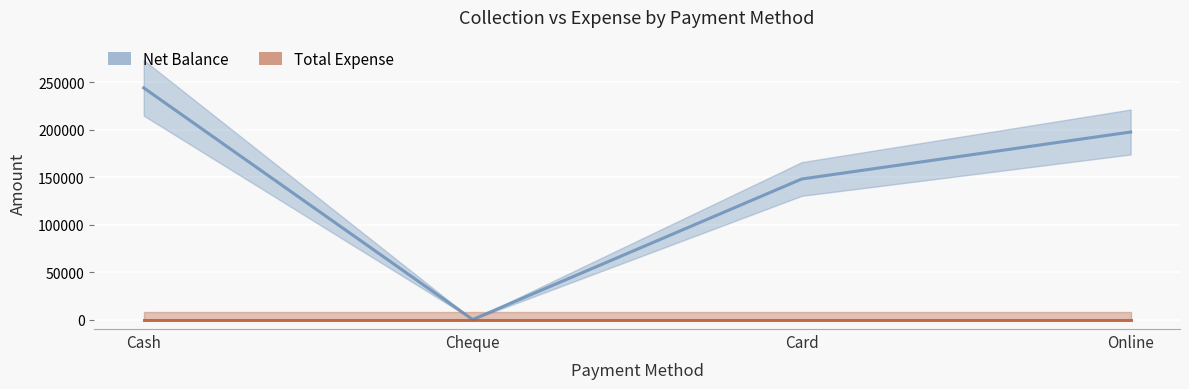

Which has a higher value, Cash or Card?

Cash